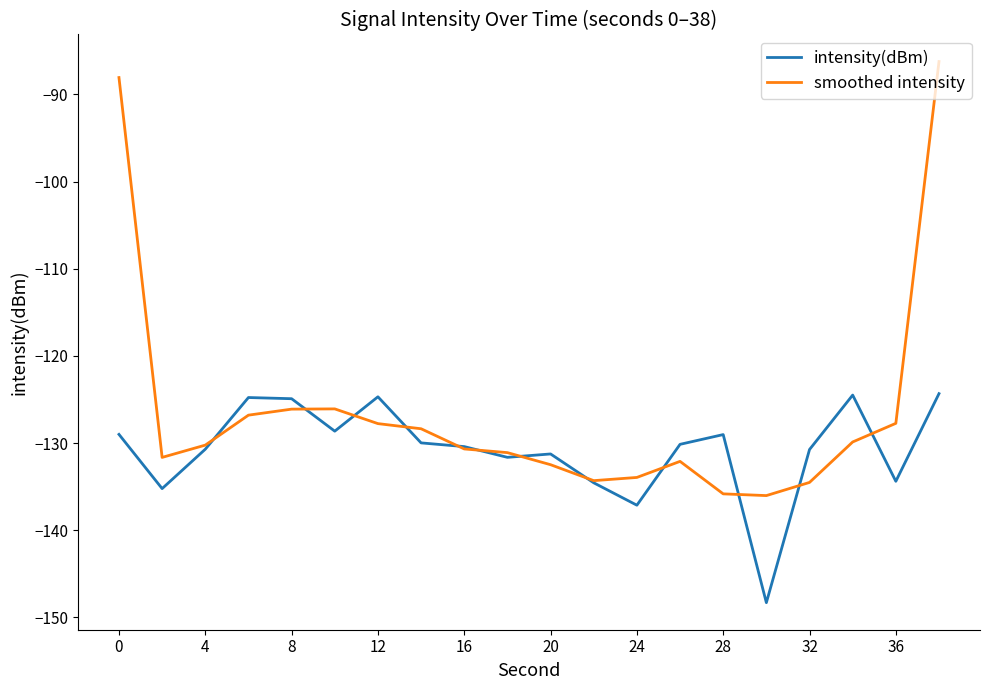

Which series has the largest total across all categories?

smoothed intensity